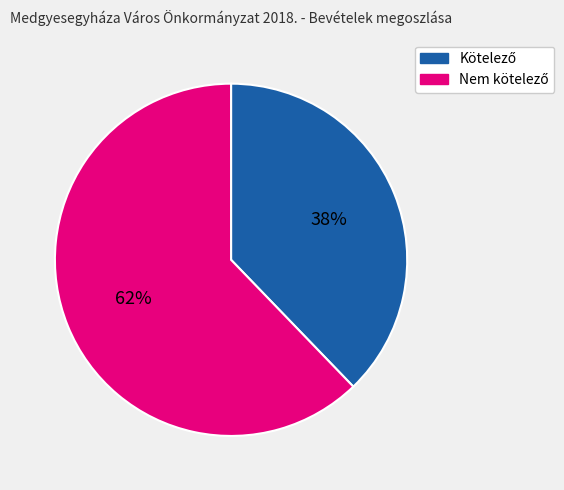

Is there any slice that represents more than half of the pie?

Yes